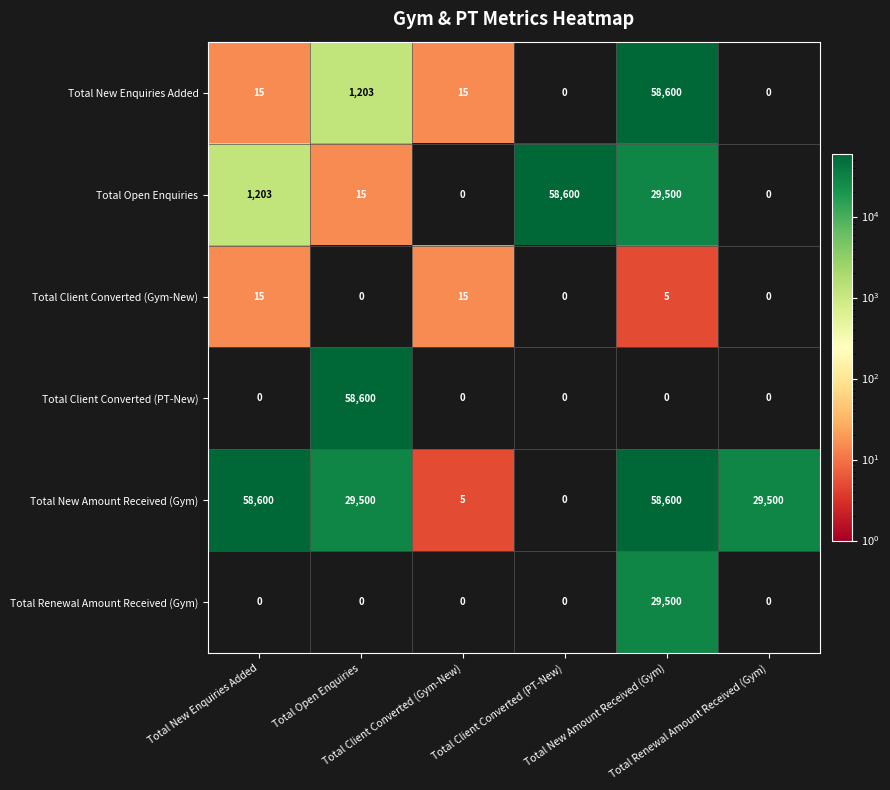

At which category is the sum across all series the highest?

Total New Amount Received (Gym)